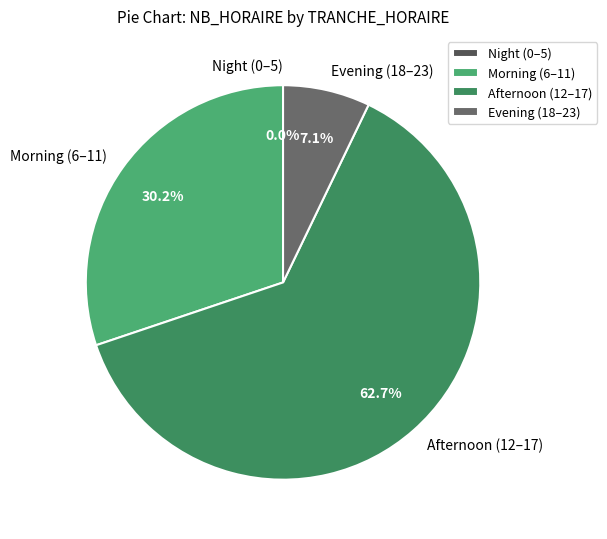

To the nearest percent, what portion does 10 represent?

3%